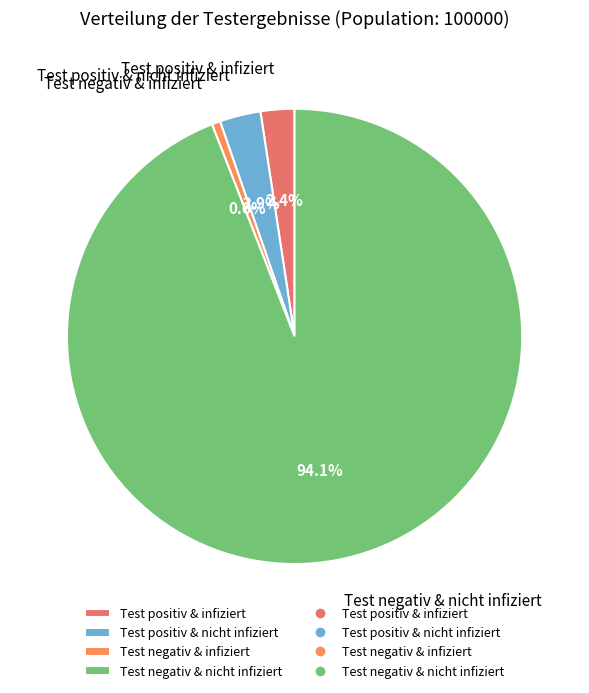

To the nearest percent, what is the difference between the largest and smallest slice percentages?

93%